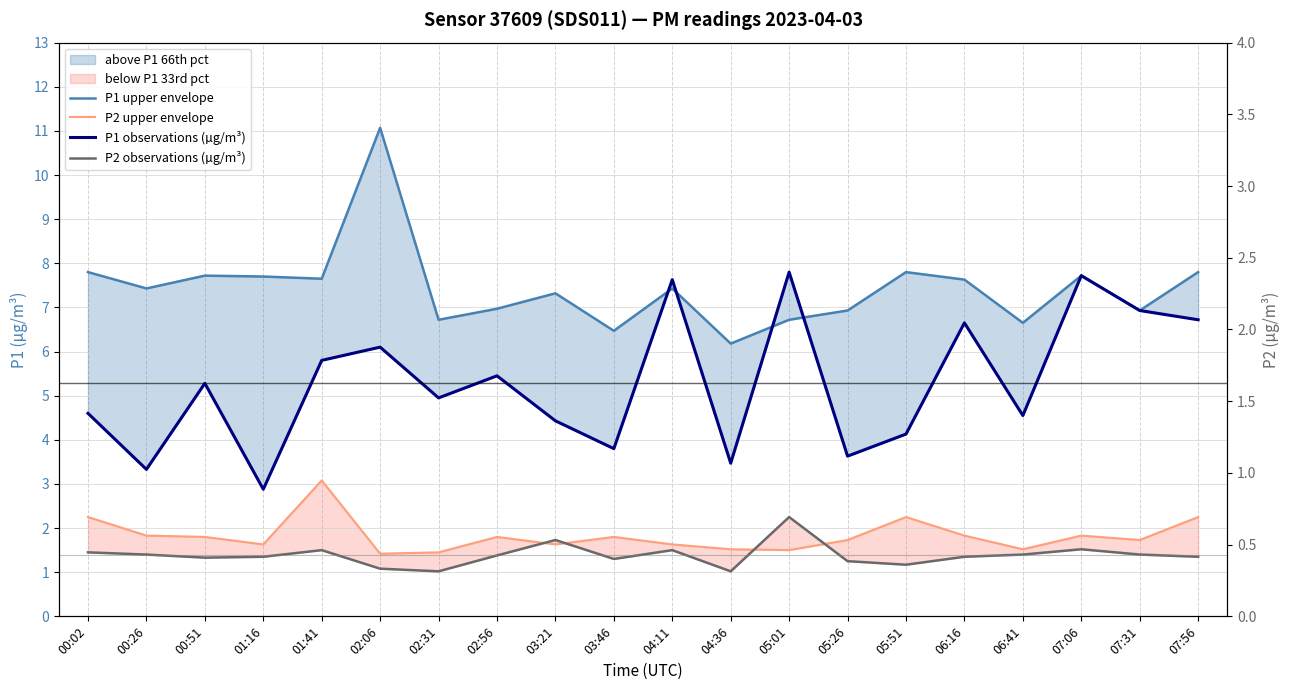

How many interior local peaks does the P1 upper envelope series have?

6